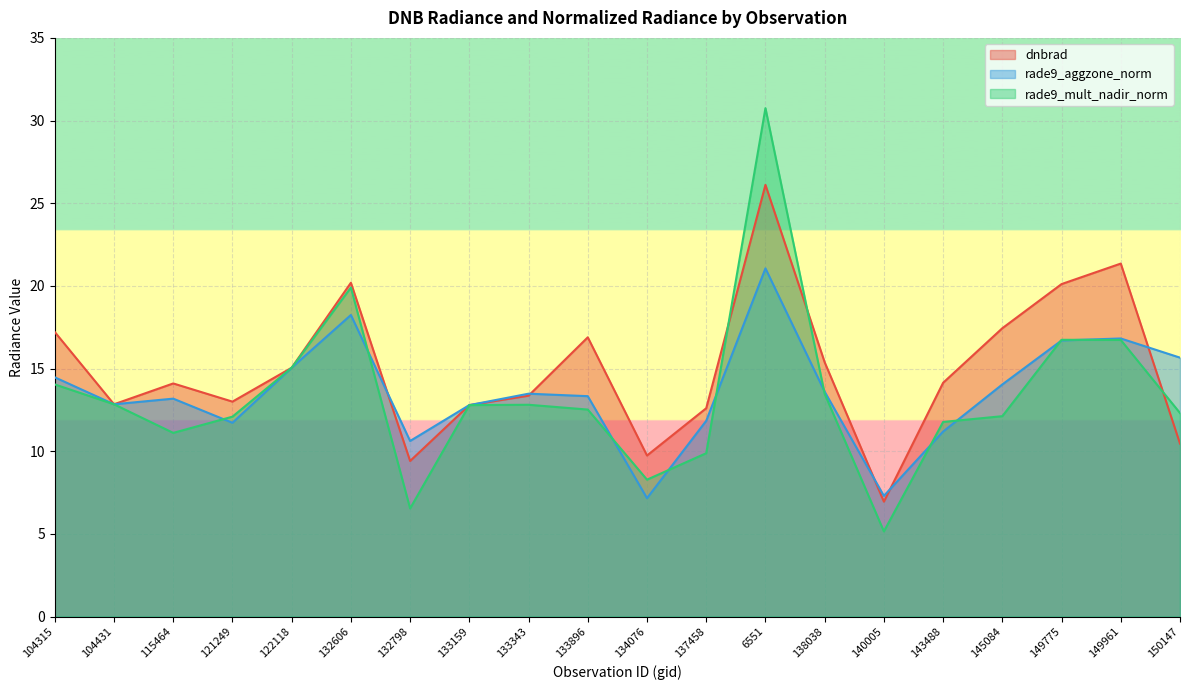

List the labels in order of rade9_mult_nadir_norm value, largest first.

6551, 132606, 149775, 149961, 122118, 104315, 138038, 104431, 133343, 133159, 133896, 150147, 145084, 121249, 143488, 115464, 137458, 134076, 132798, 140005